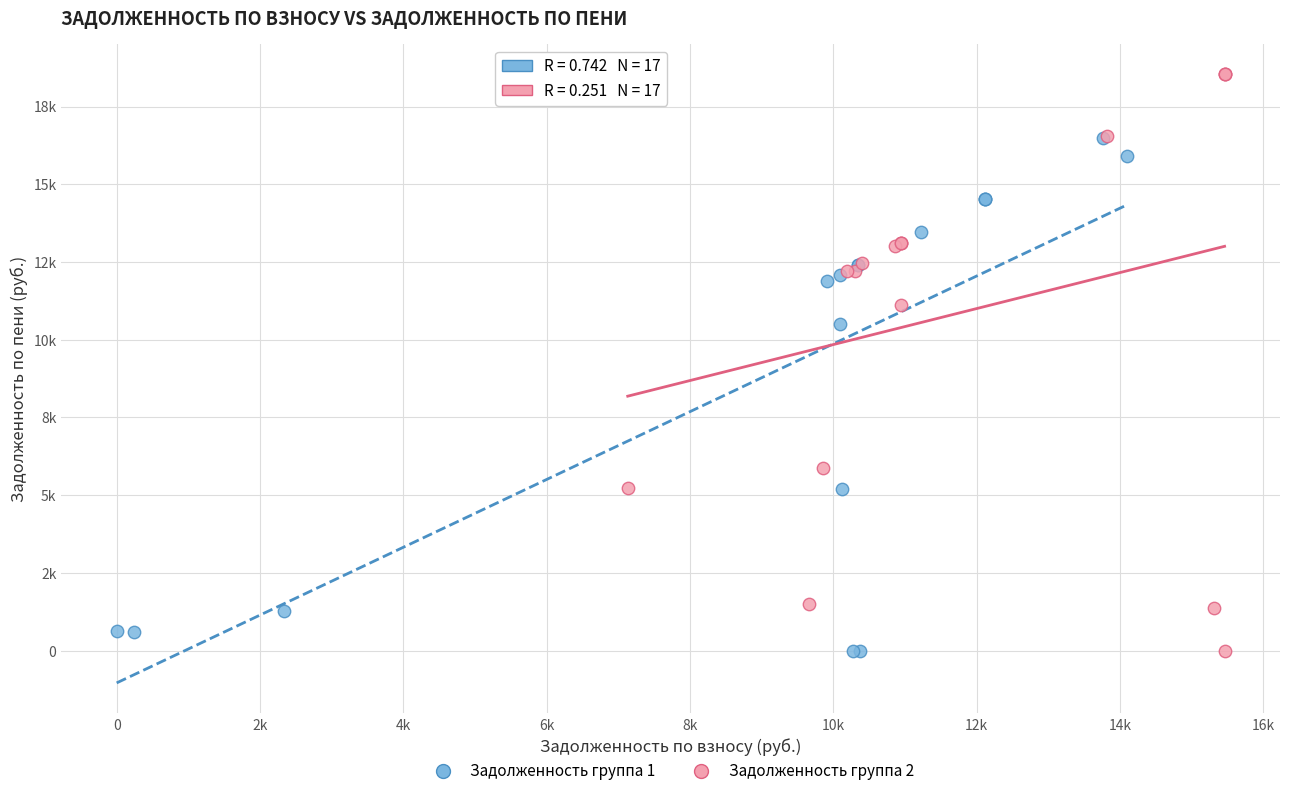

What are all the series names shown in the legend?

Задолженность группа 1, Задолженность группа 2